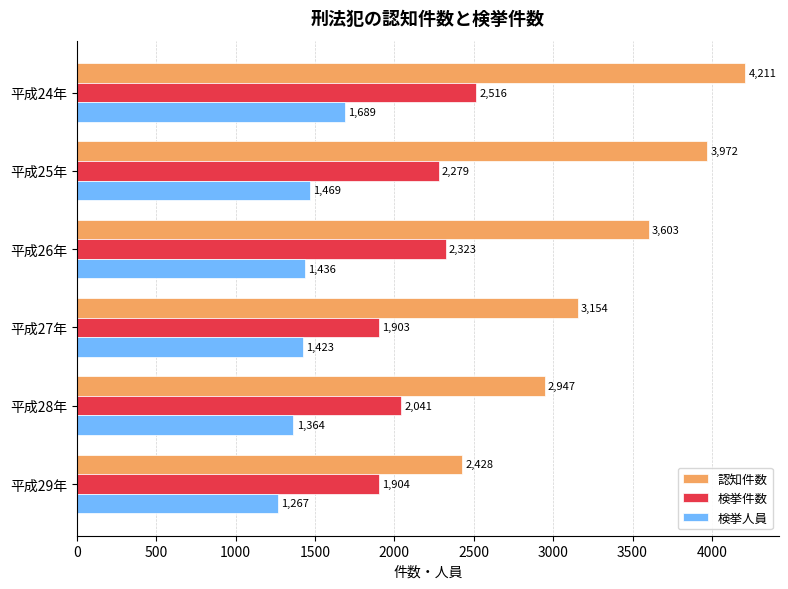

How many 認知件数 values are between 2947 and 3972?

4